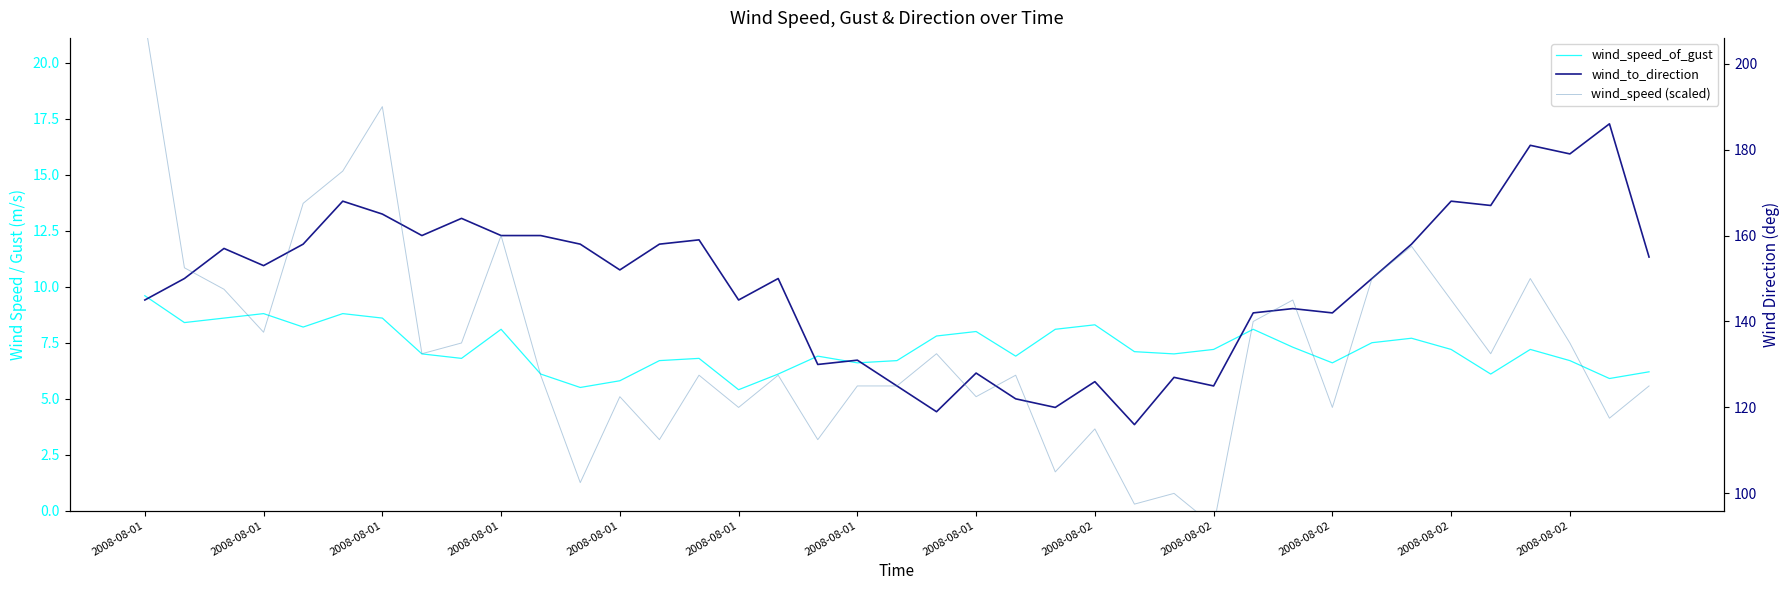

What is the spread (max minus min) of values at 37?

180.1